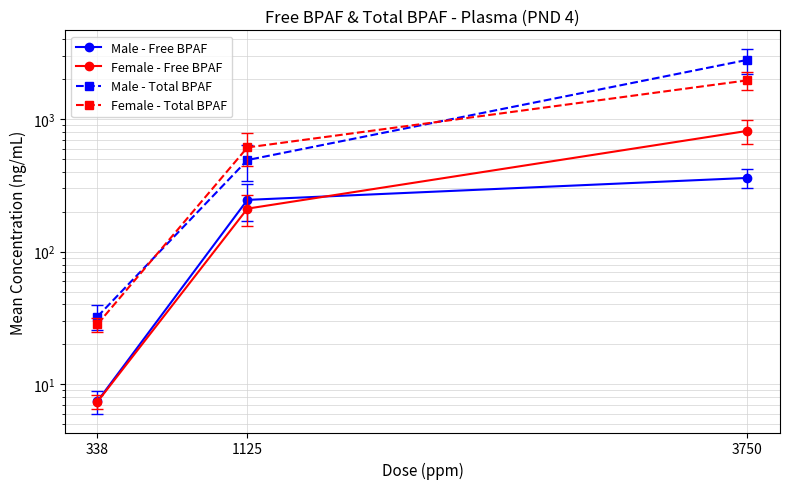

True or false: Female - Total BPAF has a value of 50.5 at 338.

False